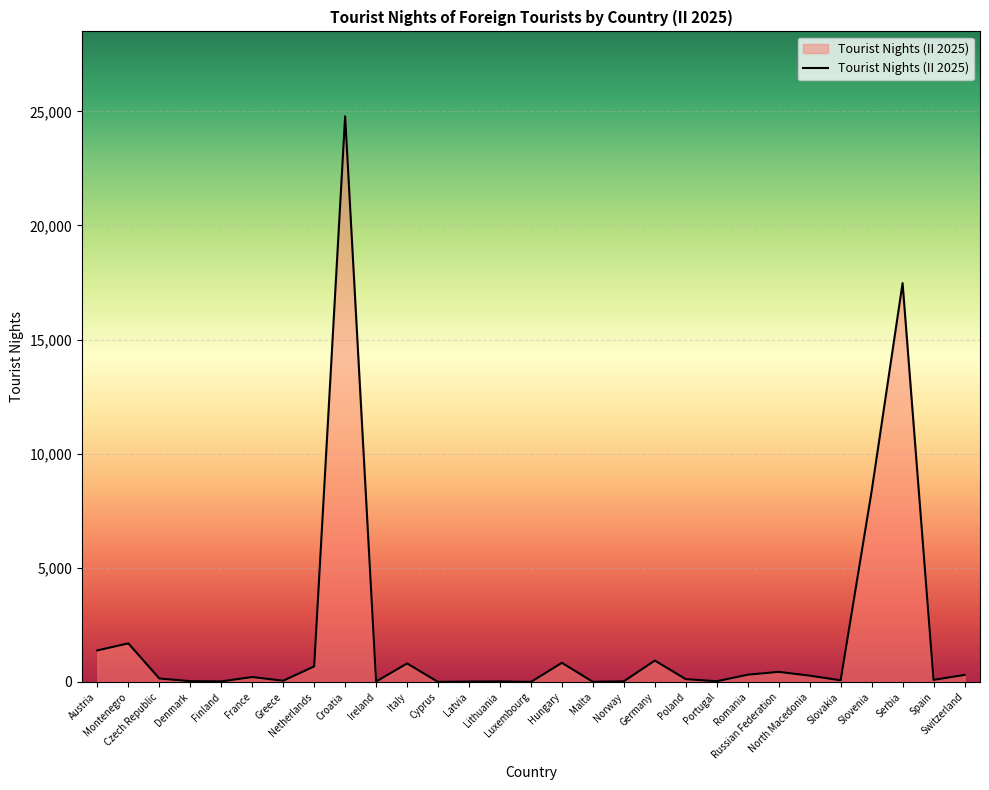

How many distinct data groups are displayed?

1